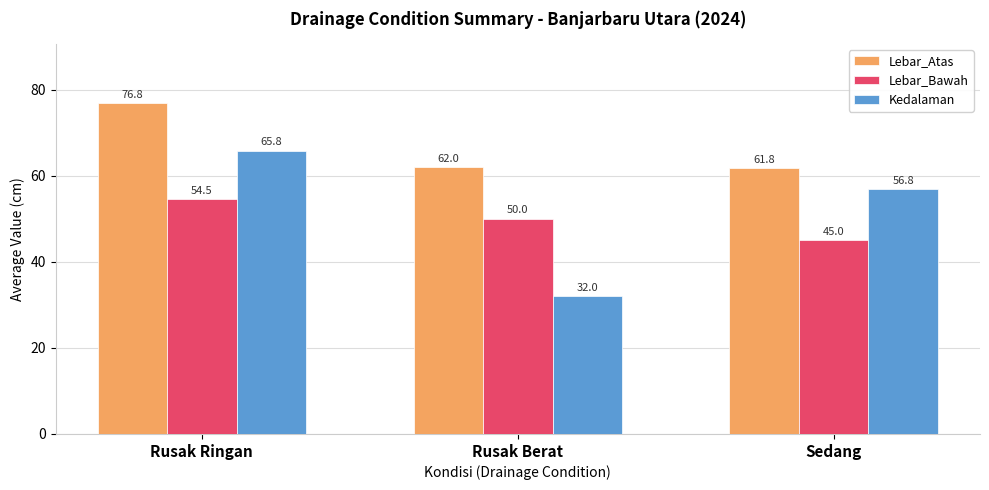

What is the spread (max minus min) of values at Rusak Ringan?

22.3